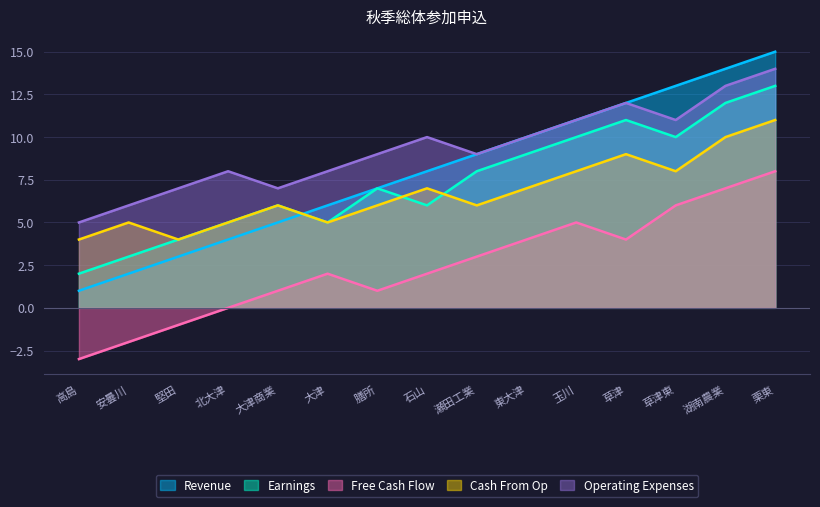

What is the label of the 6th point from the right?

東大津